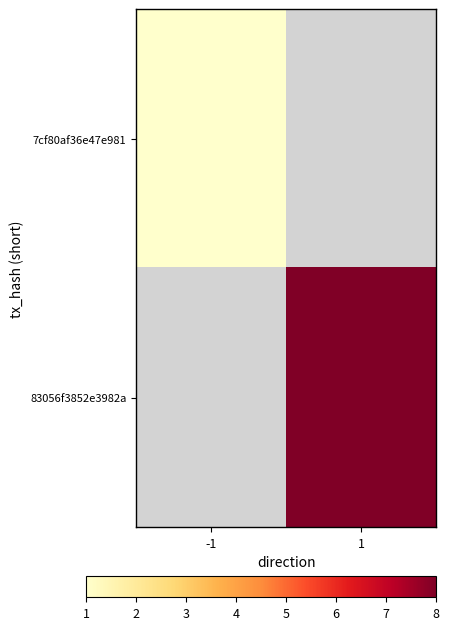

How many values in 83056f3852e3982a are above zero?

1